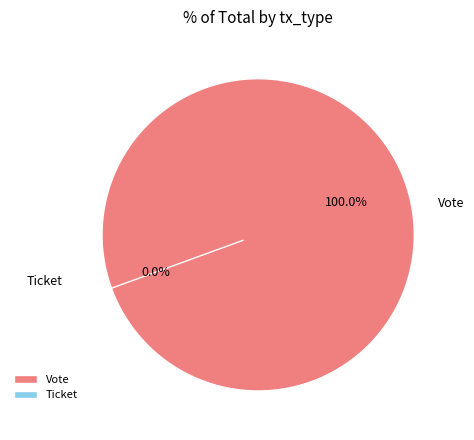

Which category has the smallest portion of the pie?

Ticket